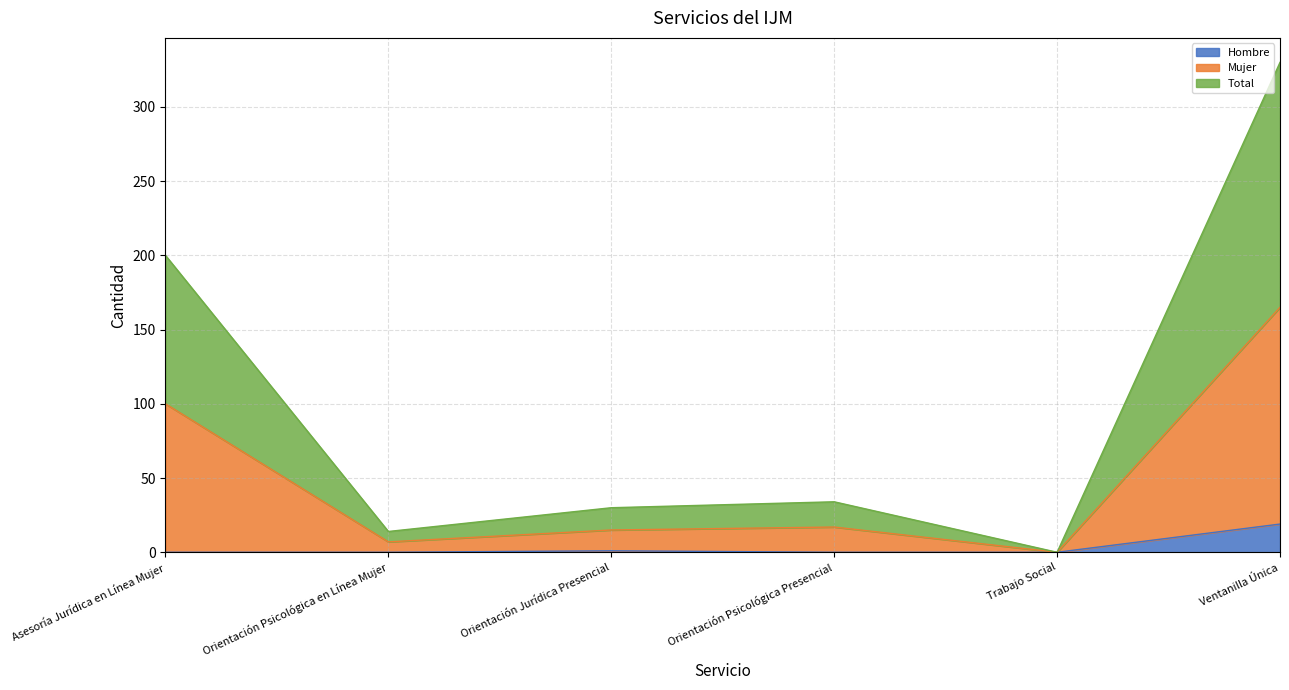

At which label does Mujer first exceed 17?

Asesoría Jurídica en Línea Mujer